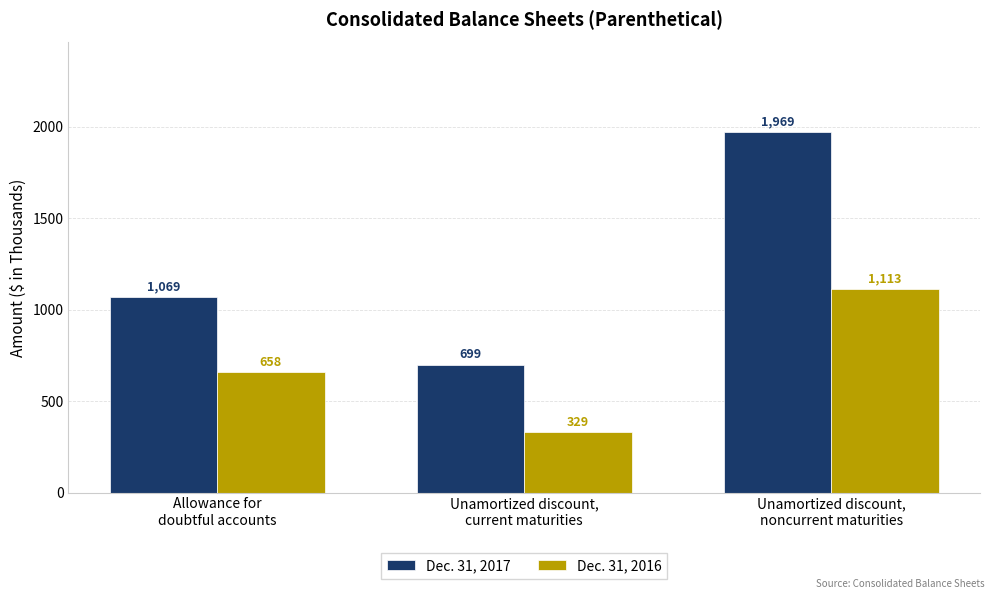

Is the value of Dec. 31, 2016 at Allowance for
doubtful accounts greater than the value of Dec. 31, 2017 at Allowance for
doubtful accounts?

No